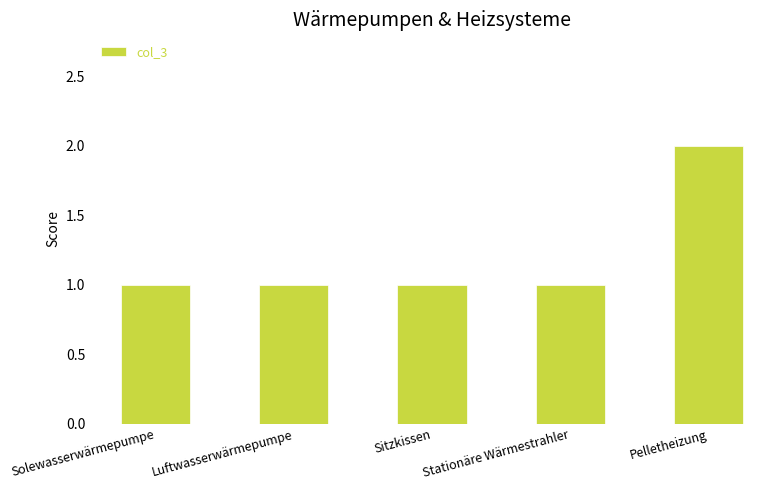

What is the label of the 4th bar from the right?

Luftwasserwärmepumpe